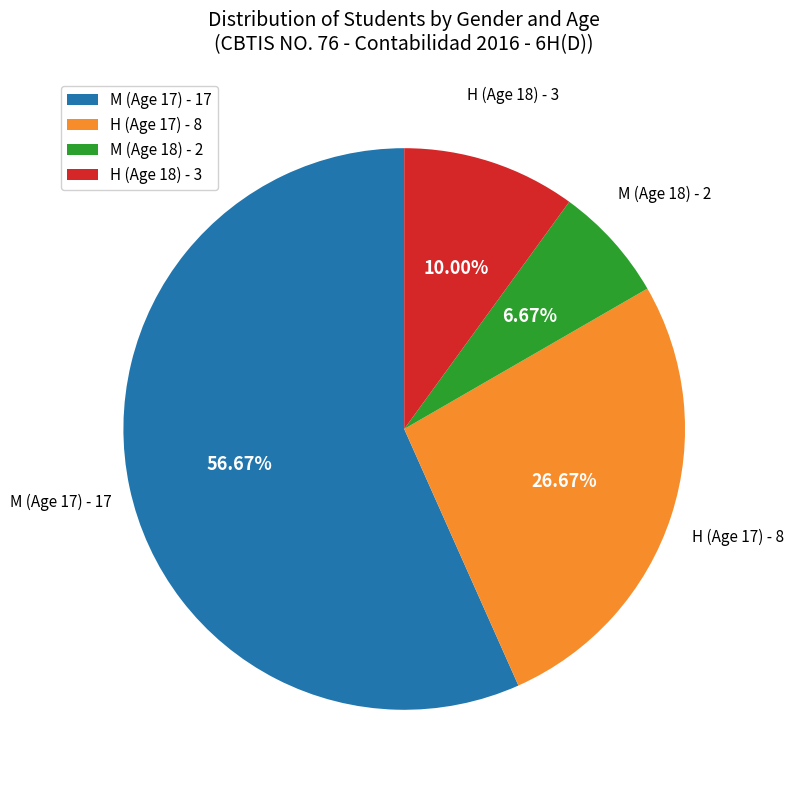

Approximately how many times larger is the value at H (Age 17) - 8 compared to M (Age 17) - 17?

0.5